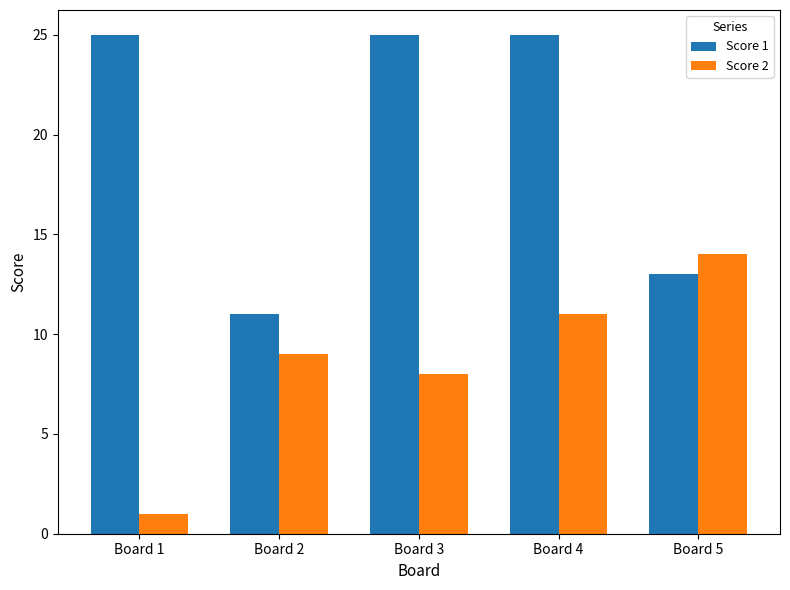

How many data points in Score 1 are less than 25?

2